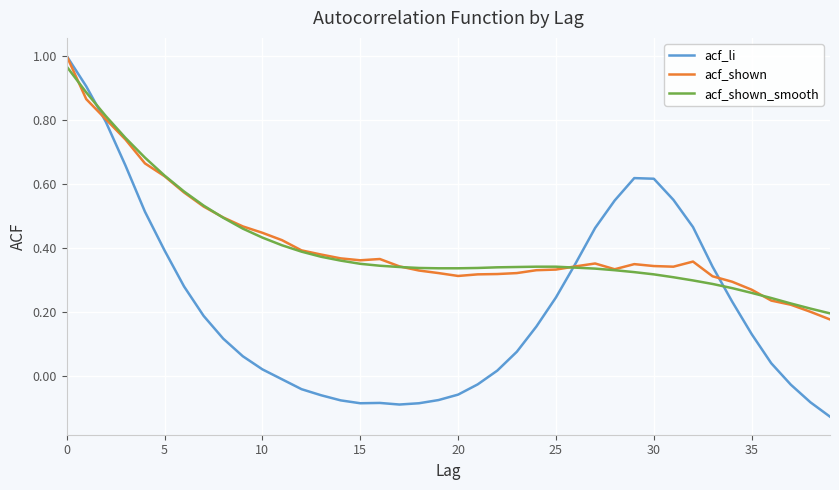

Which series has the widest spread of values?

acf_li